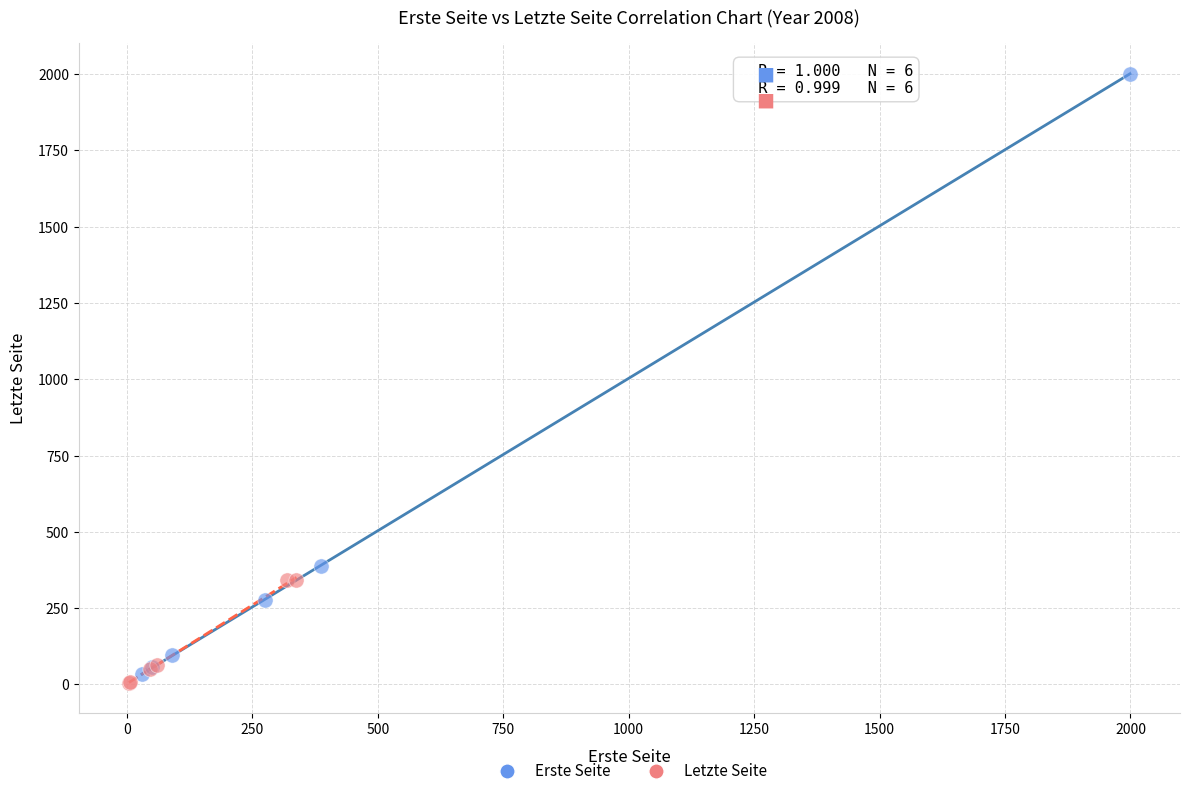

Which series contains the highest Y value?

Erste Seite